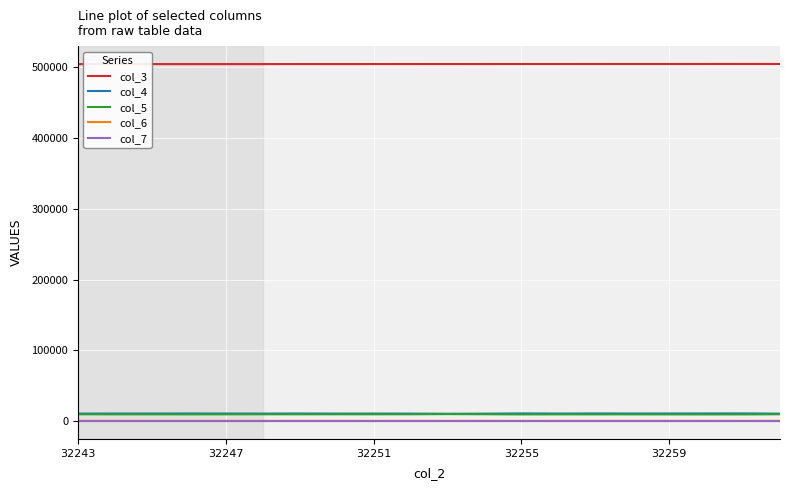

Which series has the largest total across all categories?

col_3